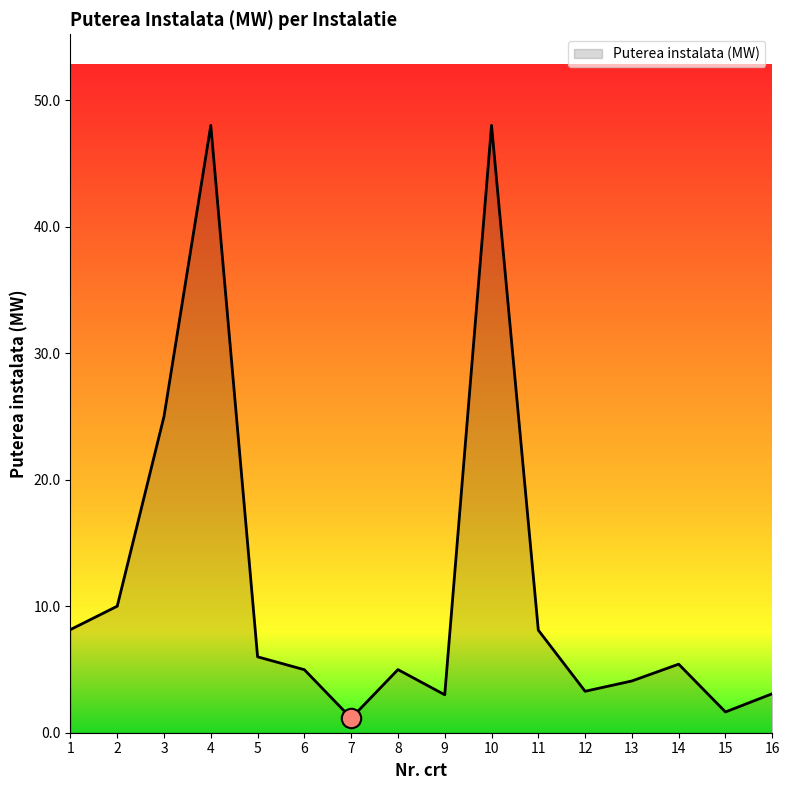

What is the difference between the maximum and minimum values?

46.9